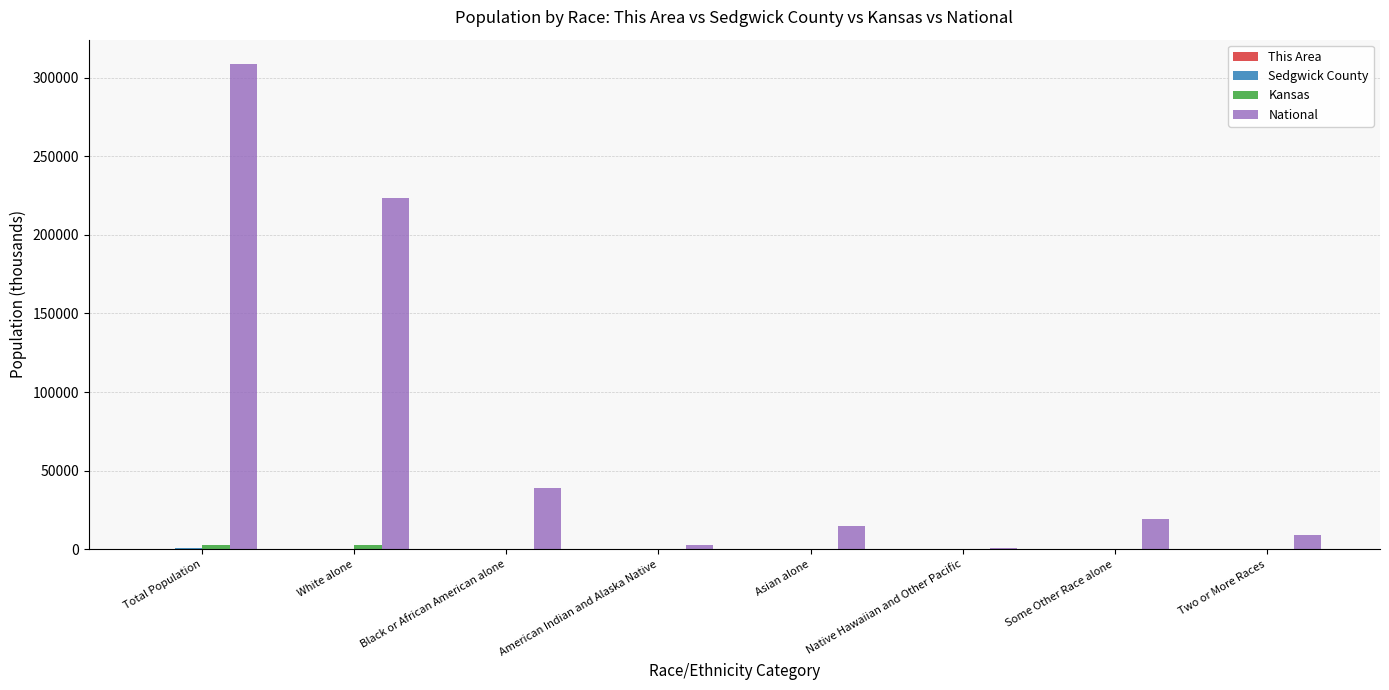

What is the sum of all National values?

617491.1